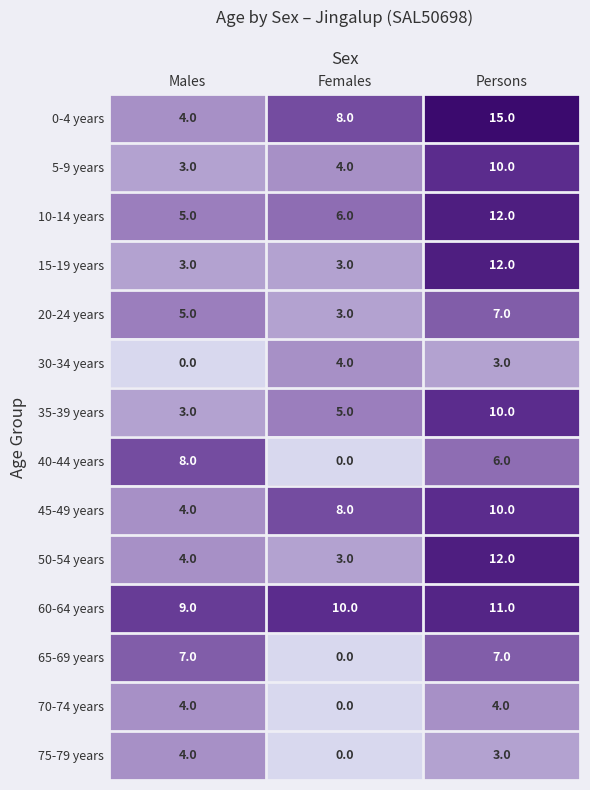

How many values in the 0-4 years series are below 8?

1